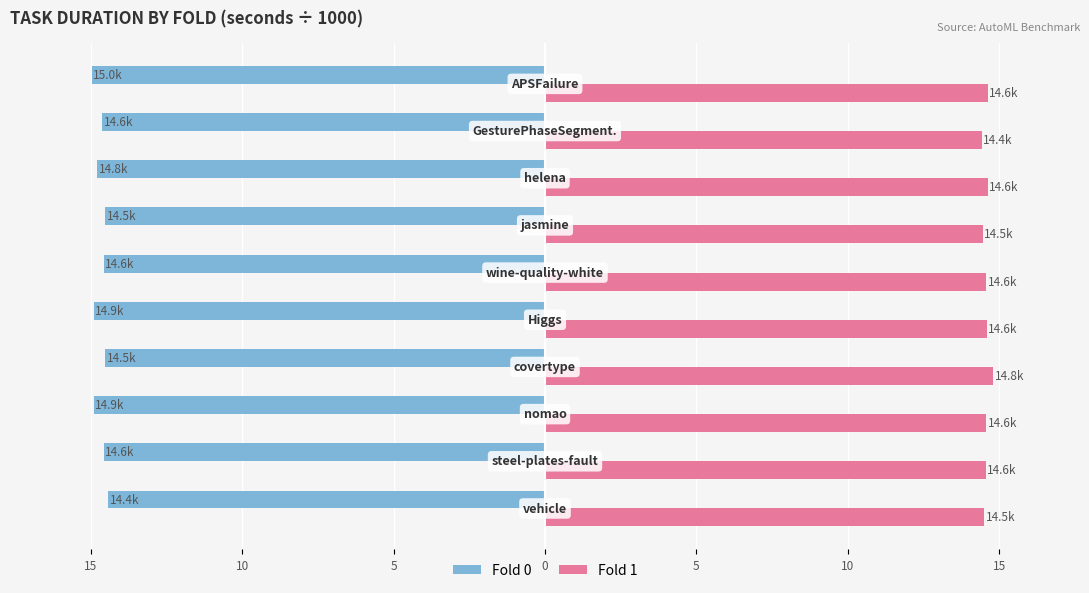

What are all the series names shown in the legend?

Fold 0, Fold 1